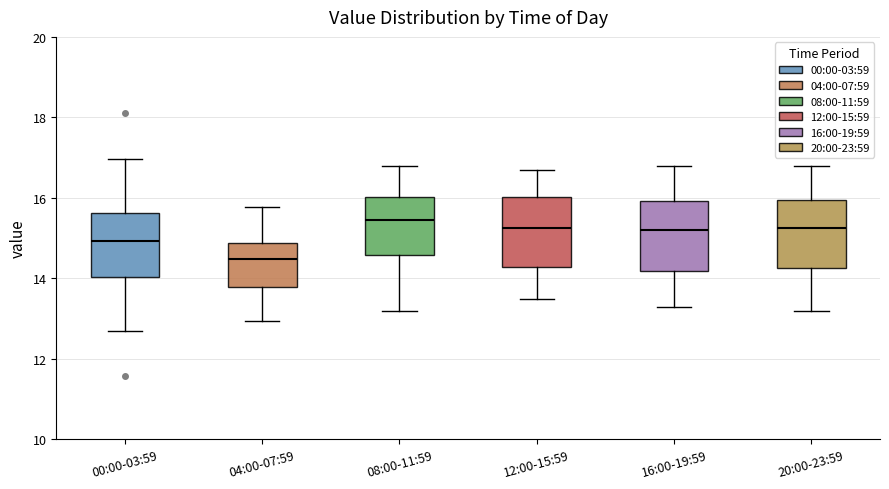

Reading left to right, read every box against the y-axis: the position of its median line, the range the box covers, and the ends of its whiskers. The values are not printed on the chart, so give them approximately, as read against the axis.

00:00-03:59: median 15.0, box 14.0 to 15.6, whiskers 12.8 to 17.0
04:00-07:59: median 14.4, box 13.8 to 14.8, whiskers 13.0 to 15.8
08:00-11:59: median 15.4, box 14.6 to 16.0, whiskers 13.2 to 16.8
12:00-15:59: median 15.2, box 14.2 to 16.0, whiskers 13.6 to 16.8
16:00-19:59: median 15.2, box 14.2 to 16.0, whiskers 13.4 to 16.8
20:00-23:59: median 15.2, box 14.2 to 16.0, whiskers 13.2 to 16.8